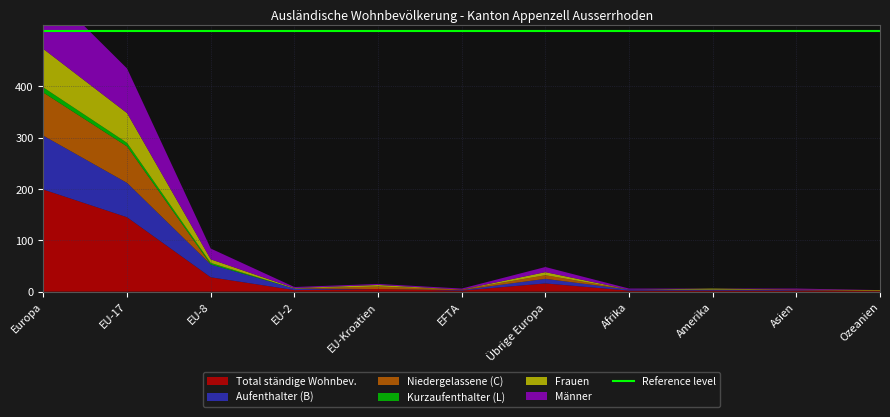

Reading right to left, list all the values displayed in this chart.

Total ständige Wohnbev.: Ozeanien=1	Asien=2	Amerika=2	Afrika=2	Übrige Europa=16	EFTA=2	EU-Kroatien=5	EU-2=3	EU-8=28	EU-17=145	Europa=199
Aufenthalter (B): Ozeanien=0	Asien=1	Amerika=2	Afrika=2	Übrige Europa=9	EFTA=1	EU-Kroatien=0	EU-2=3	EU-8=25	EU-17=67	Europa=105
Niedergelassene (C): Ozeanien=1	Asien=1	Amerika=0	Afrika=0	Übrige Europa=7	EFTA=1	EU-Kroatien=5	EU-2=0	EU-8=0	EU-17=71	Europa=84
Kurzaufenthalter (L): Ozeanien=0	Asien=0	Amerika=0	Afrika=0	Übrige Europa=0	EFTA=0	EU-Kroatien=0	EU-2=0	EU-8=3	EU-17=7	Europa=10
Frauen: Ozeanien=1	Asien=0	Amerika=2	Afrika=0	Übrige Europa=6	EFTA=0	EU-Kroatien=3	EU-2=1	EU-8=7	EU-17=58	Europa=75
Männer: Ozeanien=0	Asien=2	Amerika=0	Afrika=2	Übrige Europa=10	EFTA=2	EU-Kroatien=2	EU-2=2	EU-8=21	EU-17=87	Europa=124